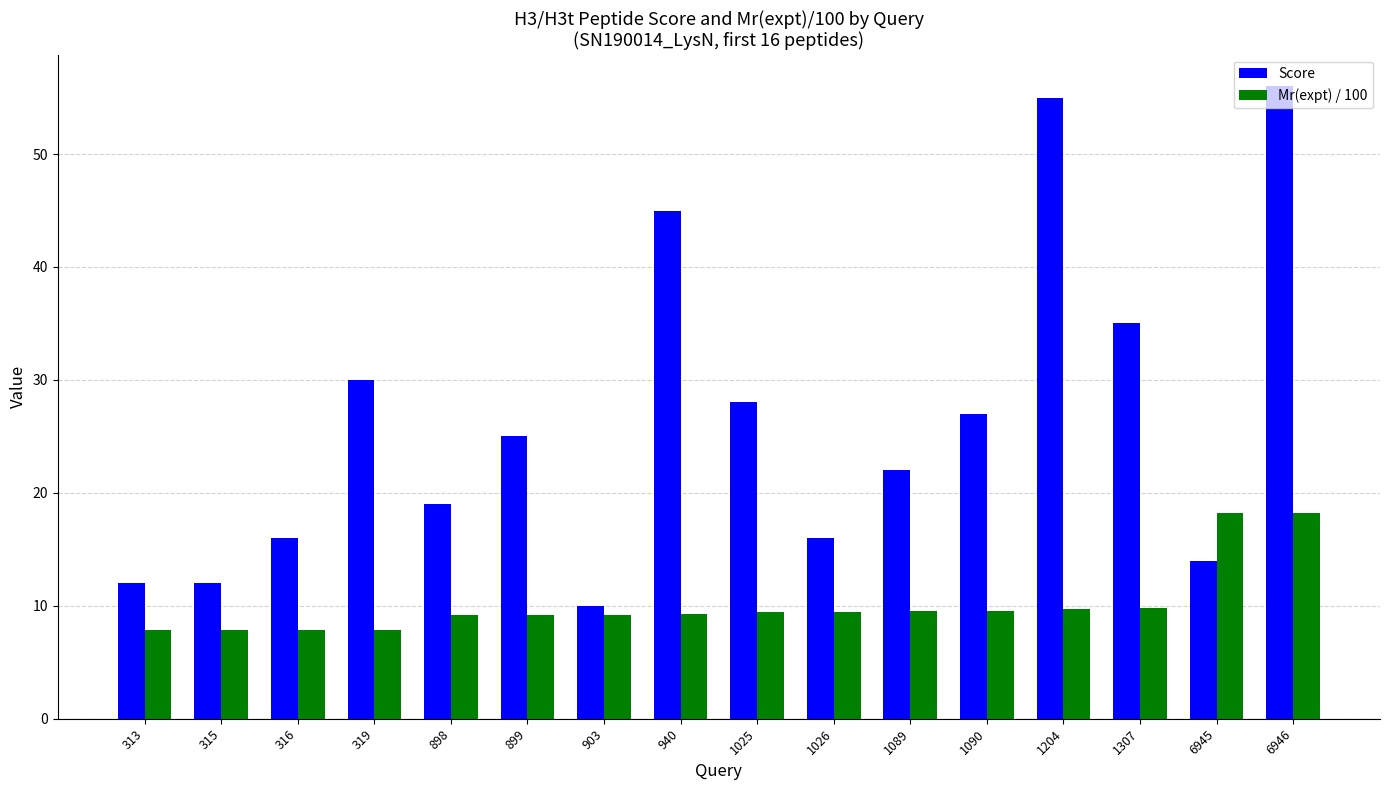

What is the difference between the highest and lowest values at 903?

0.9